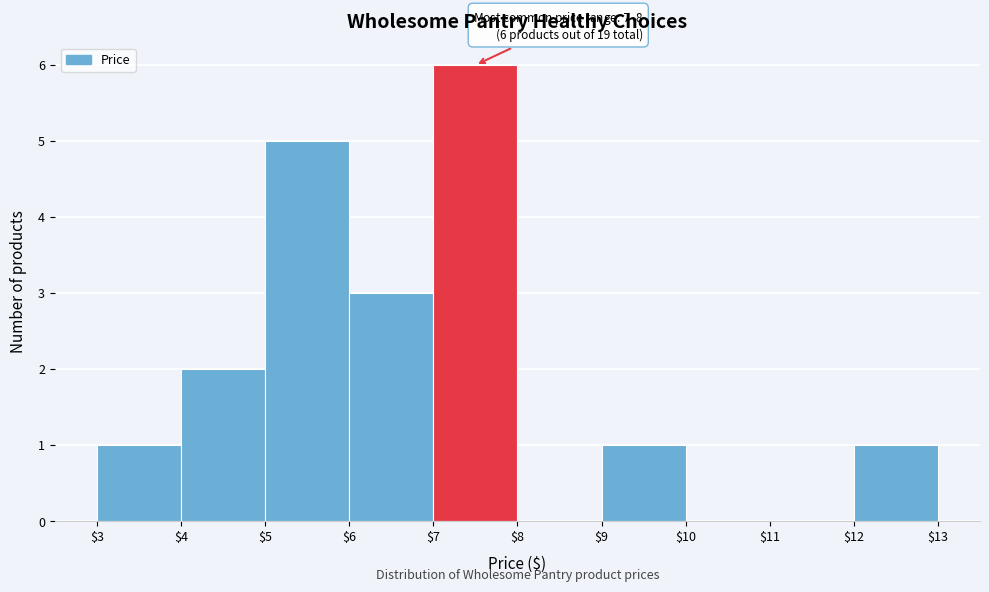

Over which range of the x-axis is the bar tallest?

$7 to $8